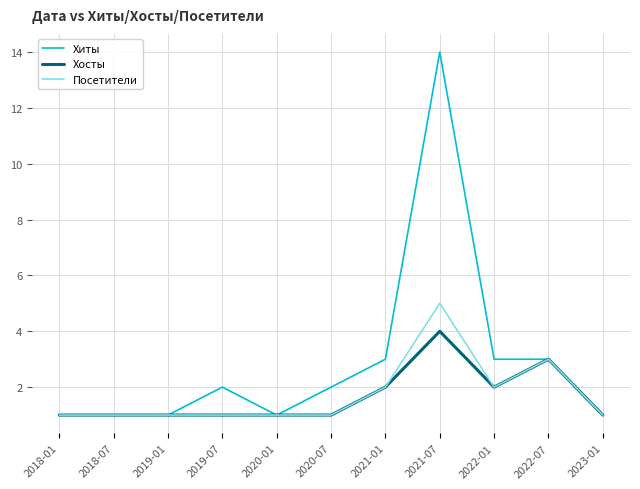

Which category has the highest value in the Хосты series?

2021-07